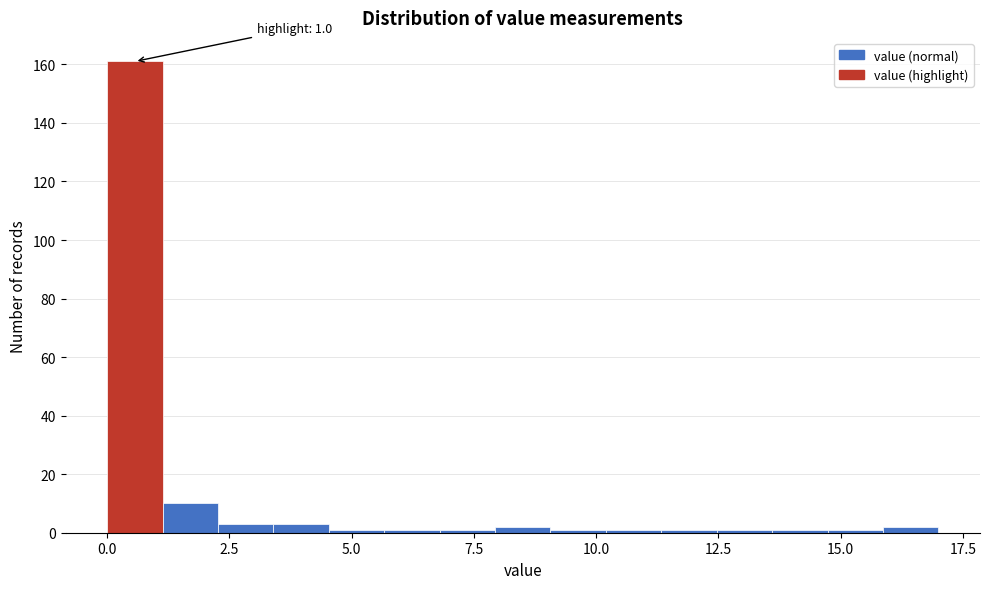

Read against the x-axis, roughly where is the centre of the tallest bar?

0.5